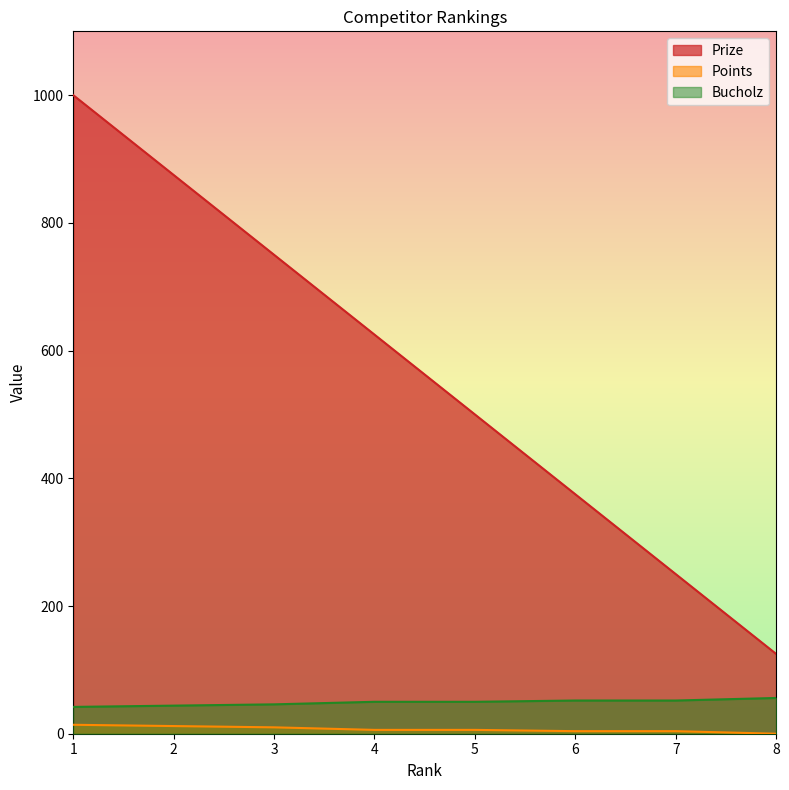

Reading right to left, list all the values displayed in this chart.

Prize: 8=125	7=250	6=375	5=500	4=625	3=750	2=875	1=1000
Points: 8=0	7=4	6=4	5=6	4=6	3=10	2=12	1=14
Bucholz: 8=56	7=52	6=52	5=50	4=50	3=46	2=44	1=42